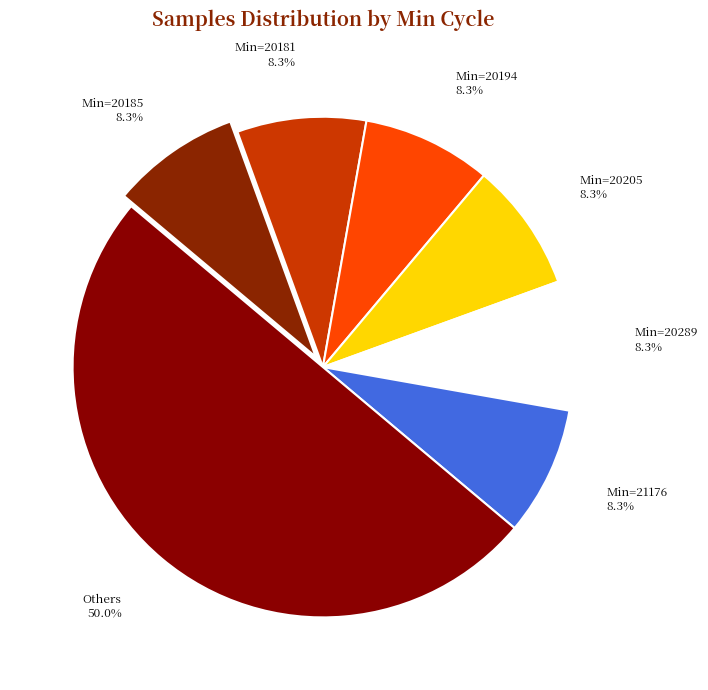

Does Min=20185 8.3% account for over 50% of the chart?

No